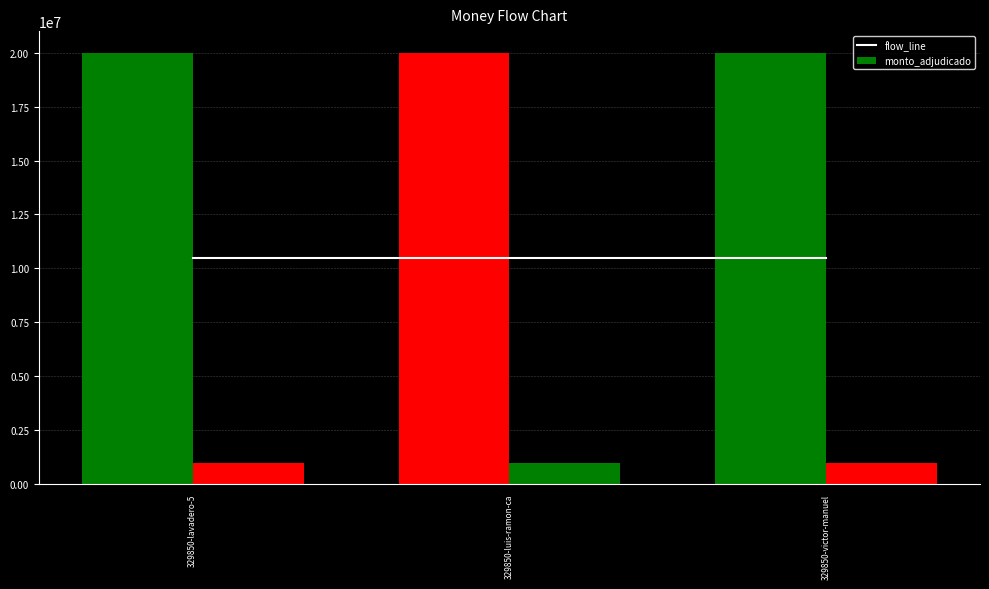

Which category has the highest value across all series?

329850-lavadero-5